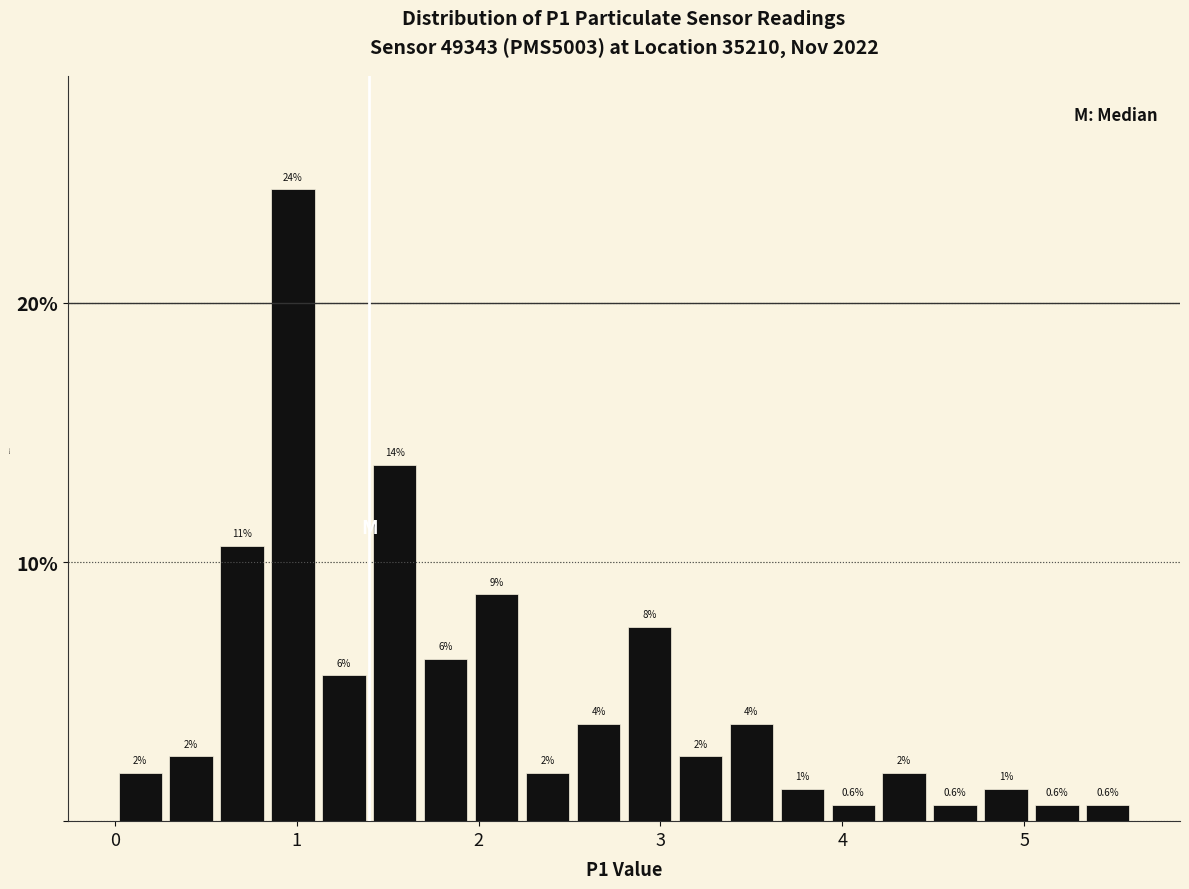

Read against the x-axis, roughly where is the centre of the tallest bar?

1.0